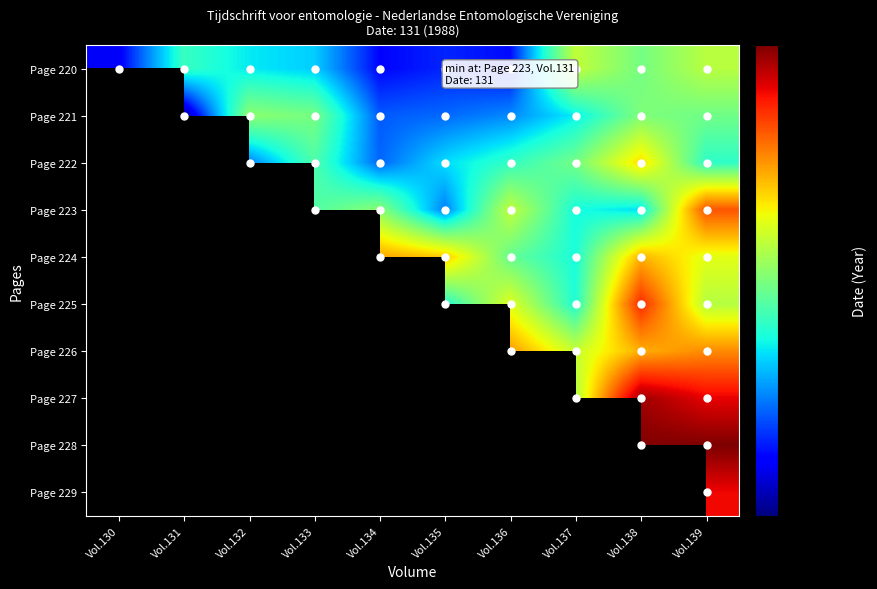

Is the value of Page 220 at Vol.136 greater than the value of Page 228 at Vol.138?

No